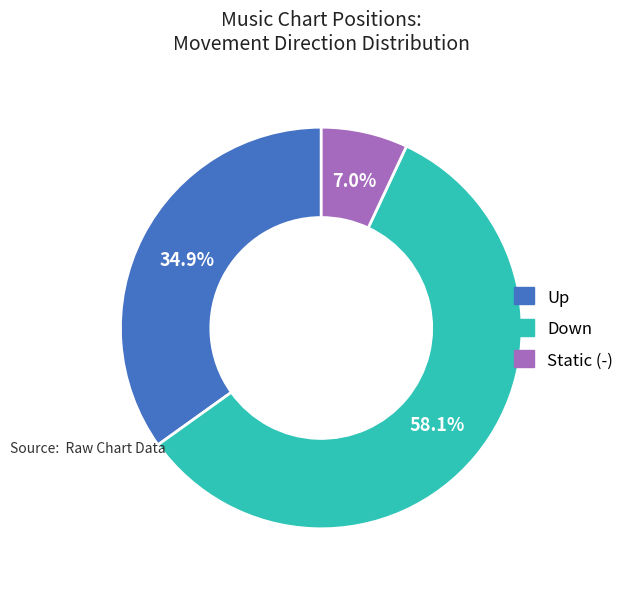

Is there any slice that represents more than half of the pie?

Yes